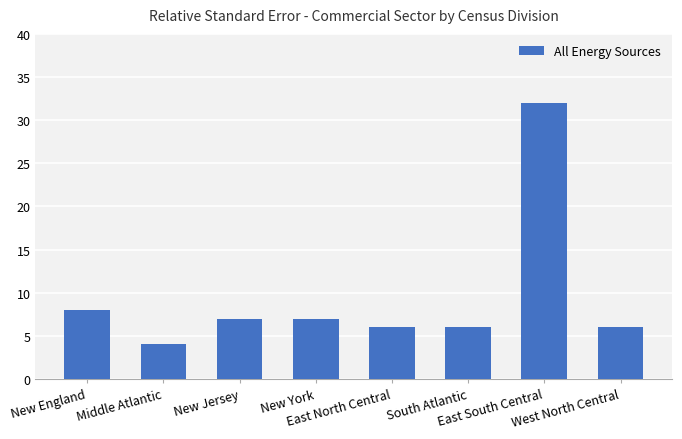

Reading right to left, list all the values displayed in this chart.

West North Central=6	East South Central=32	South Atlantic=6	East North Central=6	New York=7	New Jersey=7	Middle Atlantic=4	New England=8